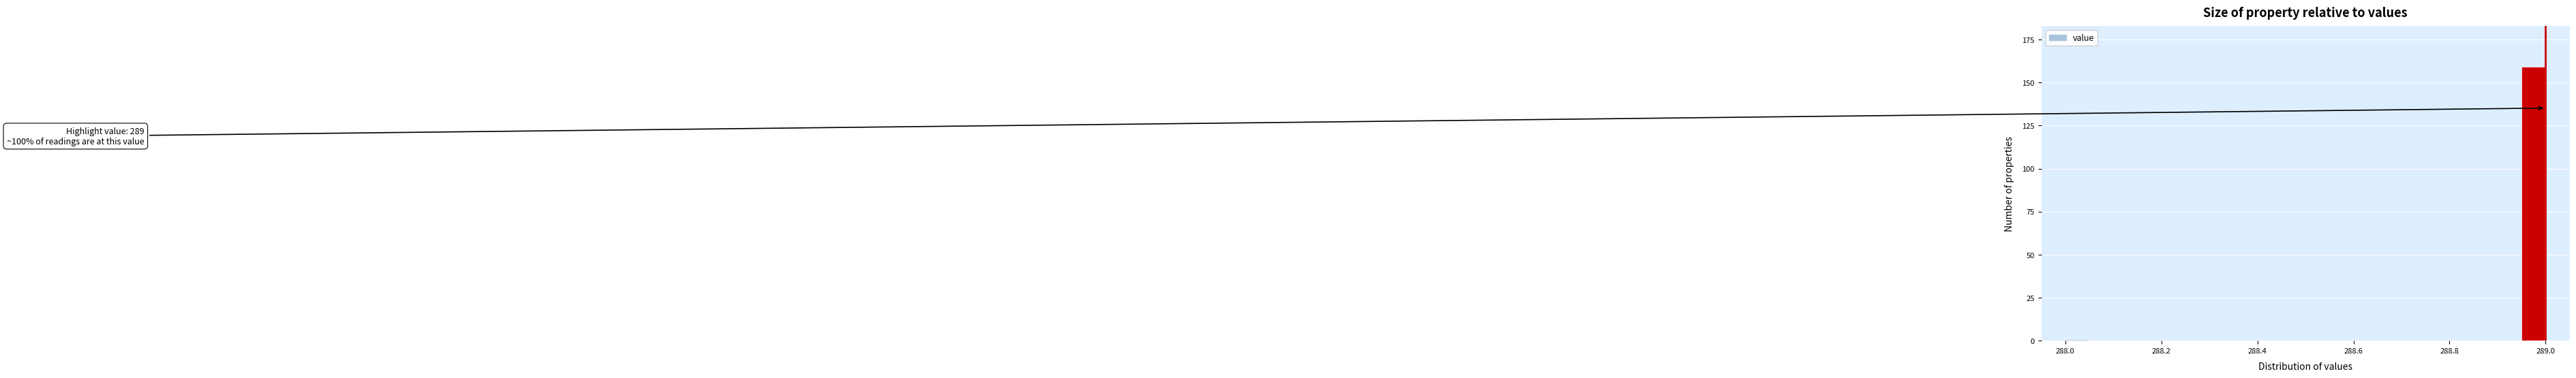

Read against the x-axis, roughly where is the centre of the tallest bar?

288.98